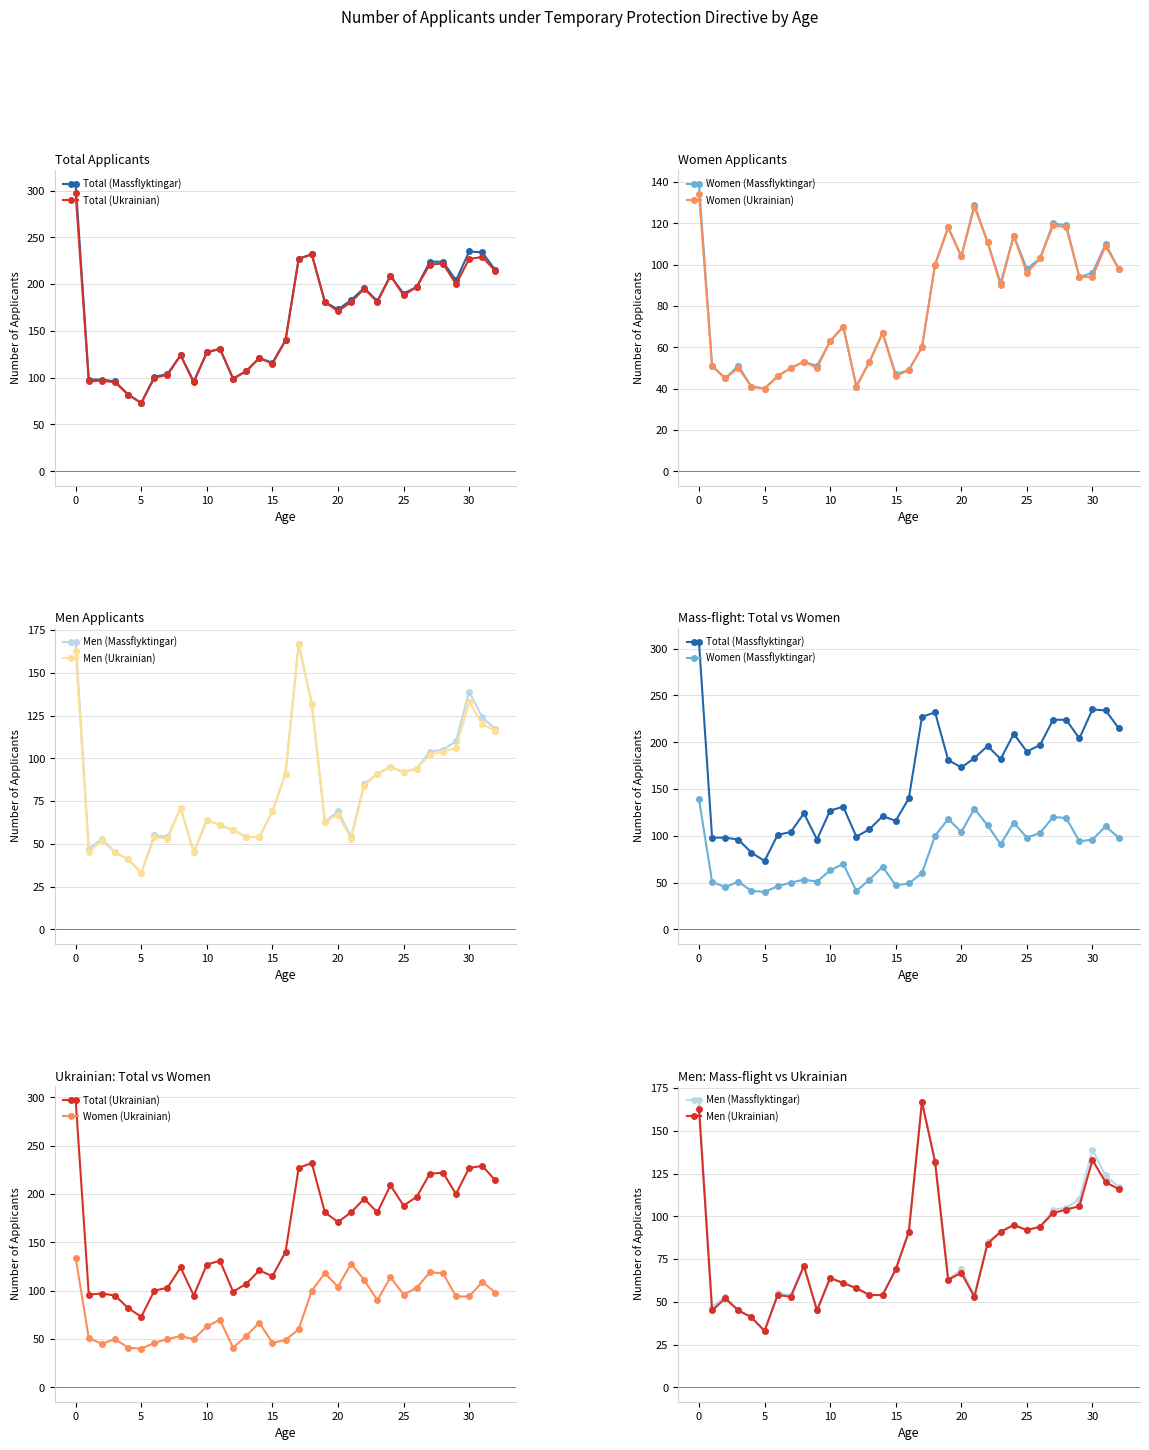

Rank the series by their maximum value, from highest to lowest.

Total (Massflyktingar), Total (Ukrainian), Men (Massflyktingar), Men (Ukrainian), Women (Massflyktingar), Women (Ukrainian)